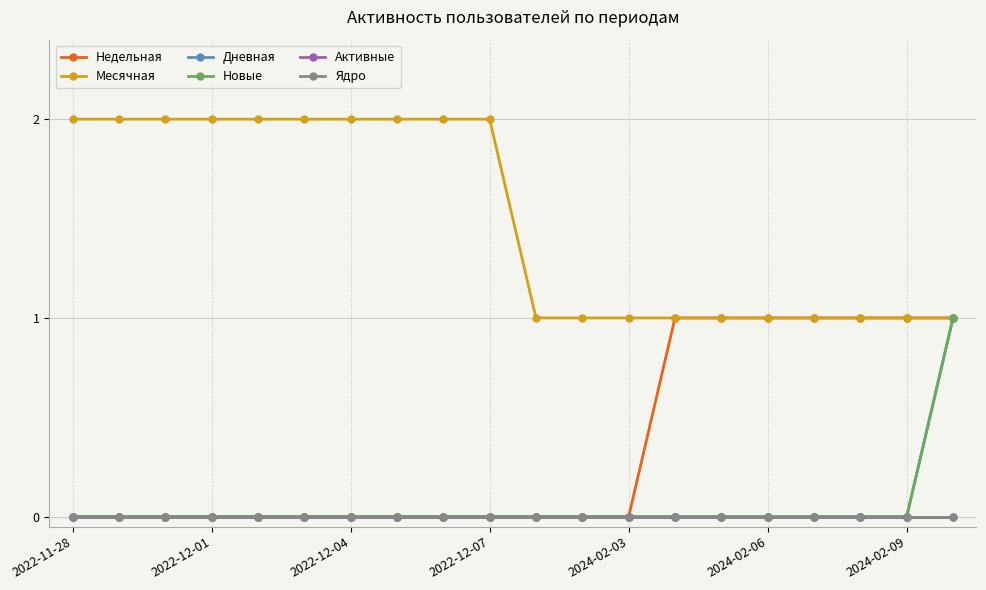

Is this an area chart (filled region under the line)?

No